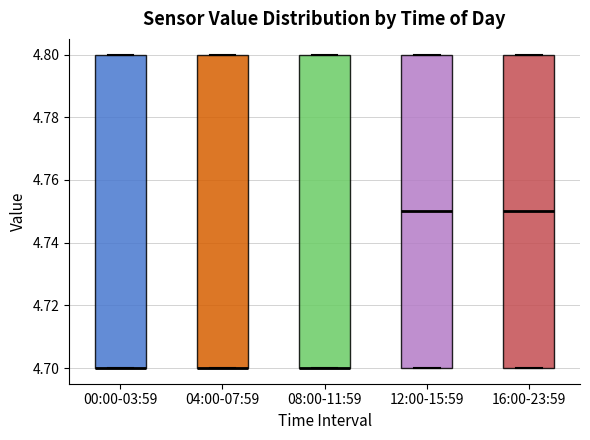

Reading left to right, transcribe this box plot: for each box, give where its median line is, the range the box spans, and where its two whiskers end, as read against the y-axis. The values are not printed on the chart, so give them approximately, as read against the axis.

00:00-03:59: median 4.70 (drawn on the box's lower edge), box 4.70 to 4.80, whiskers 4.70 to 4.80
04:00-07:59: median 4.70 (drawn on the box's lower edge), box 4.70 to 4.80, whiskers 4.70 to 4.80
08:00-11:59: median 4.70 (drawn on the box's lower edge), box 4.70 to 4.80, whiskers 4.70 to 4.80
12:00-15:59: median 4.75, box 4.70 to 4.80, whiskers 4.70 to 4.80
16:00-23:59: median 4.75, box 4.70 to 4.80, whiskers 4.70 to 4.80